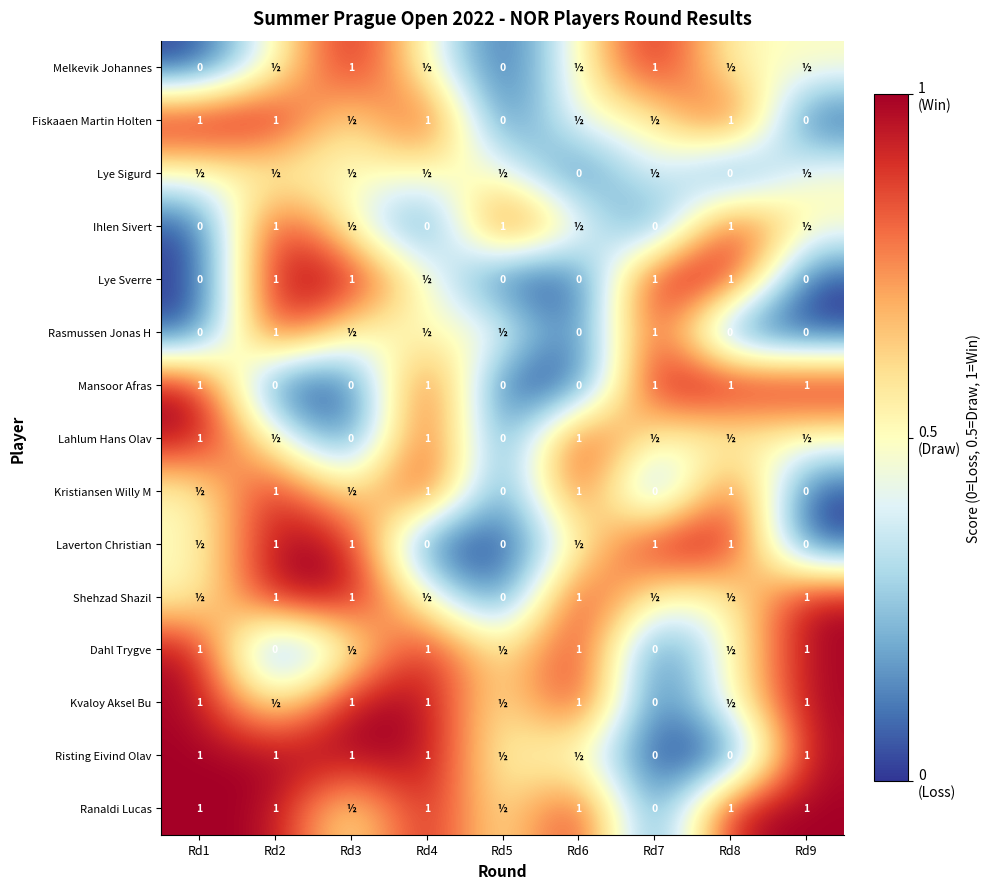

True or false: Mansoor Afras has a value of 0.0 at Rd6.

True